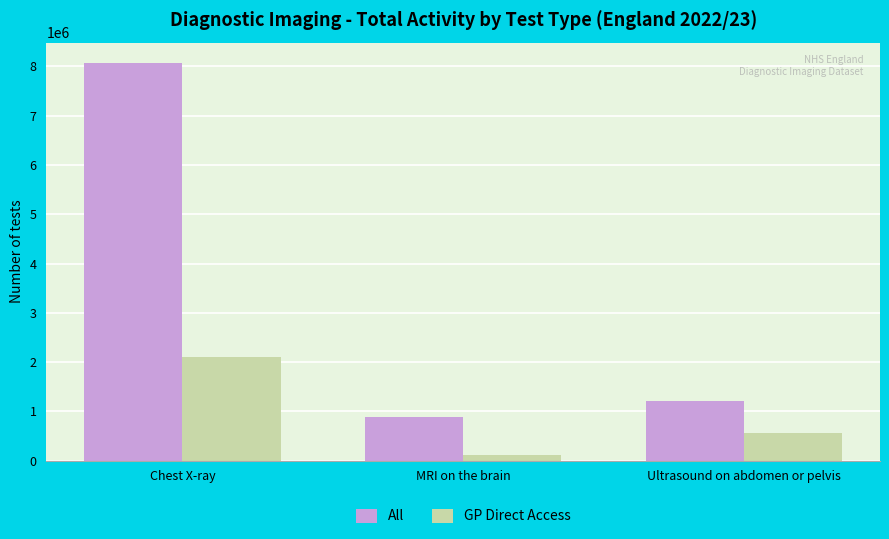

How many categories are shown in the chart?

3